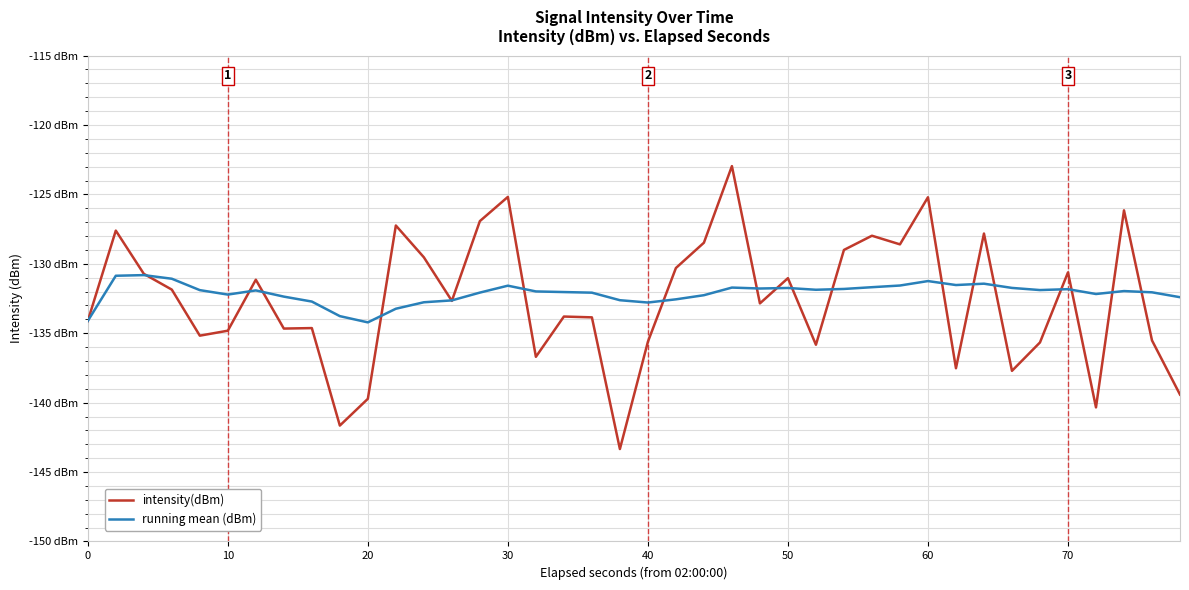

Is this an area chart (filled region under the line)?

No